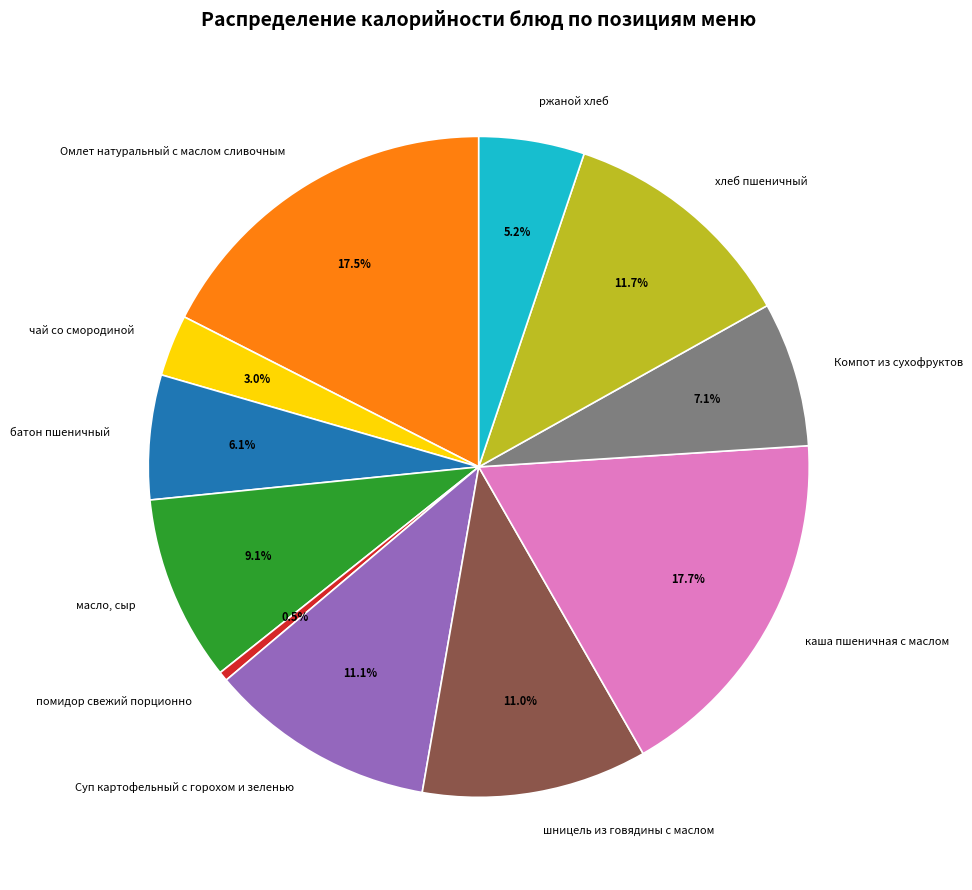

To the nearest percent, what is the combined percentage of Суп картофельный с горохом и зеленью and масло, сыр?

20%